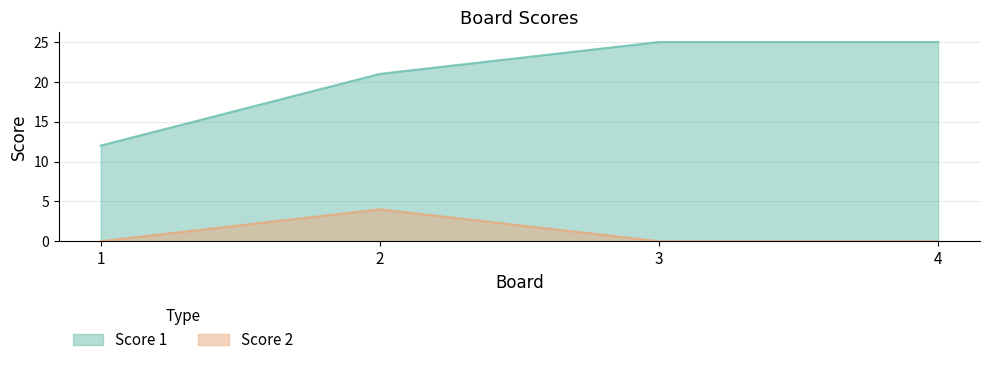

At how many categories does at least one series exceed 20?

3